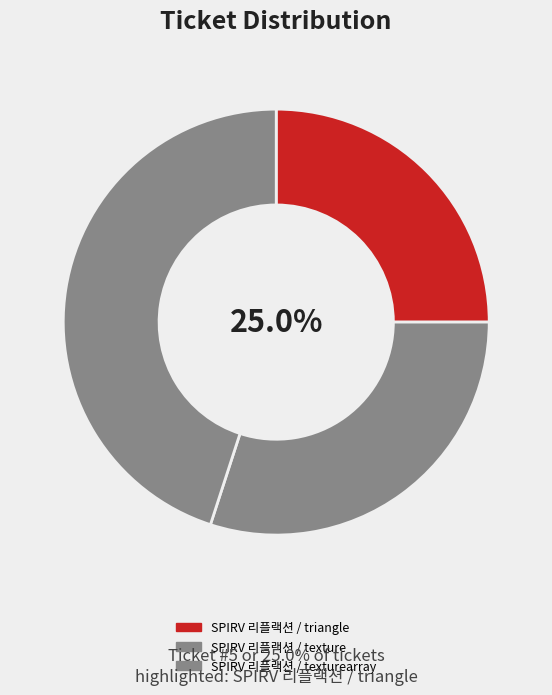

Between SPIRV 리플랙션 / triangle and SPIRV 리플랙션 / texture, which is larger?

SPIRV 리플랙션 / texture